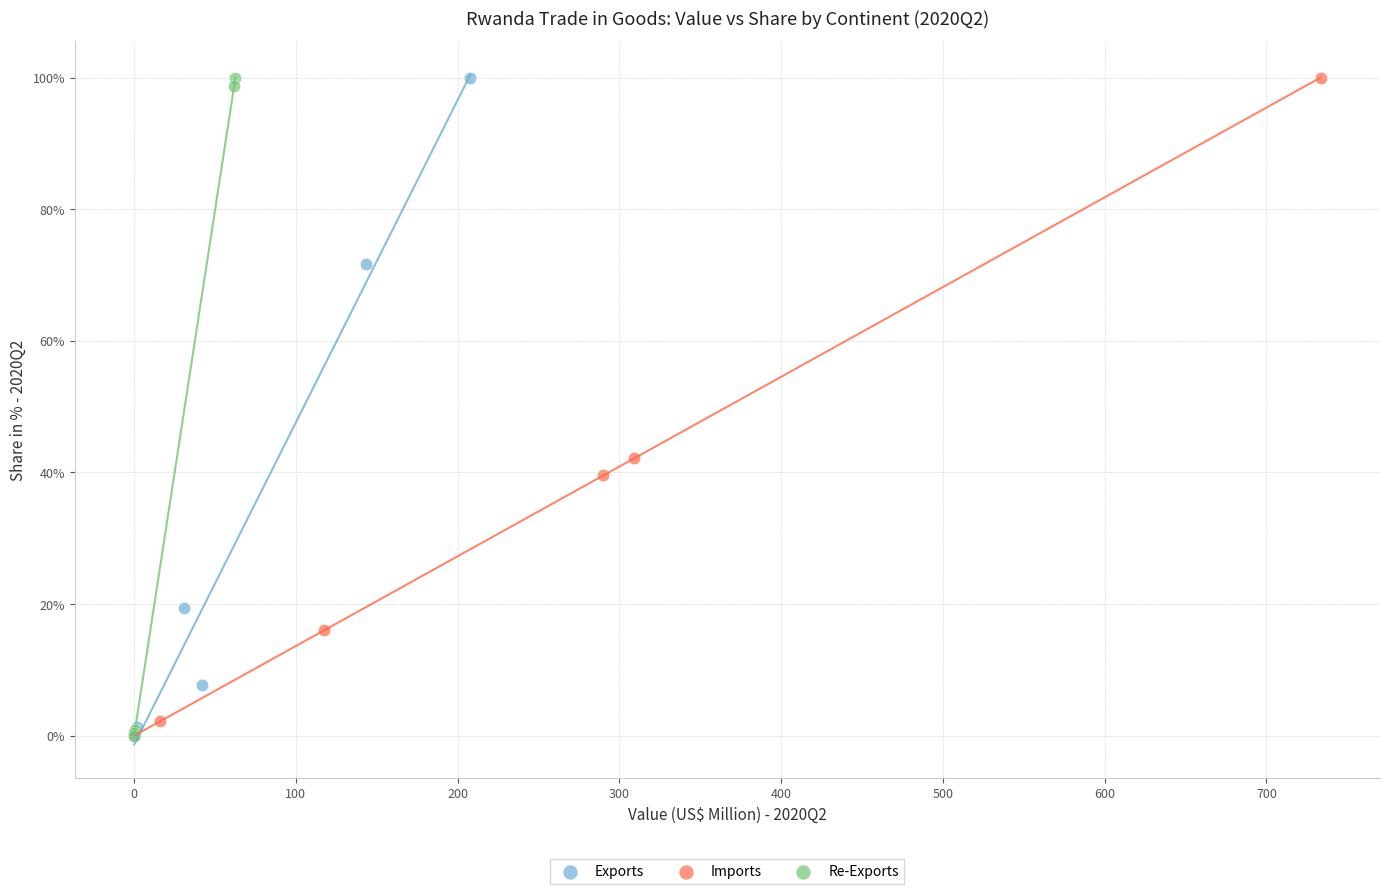

Which series has the widest spread of Y values?

Re-Exports